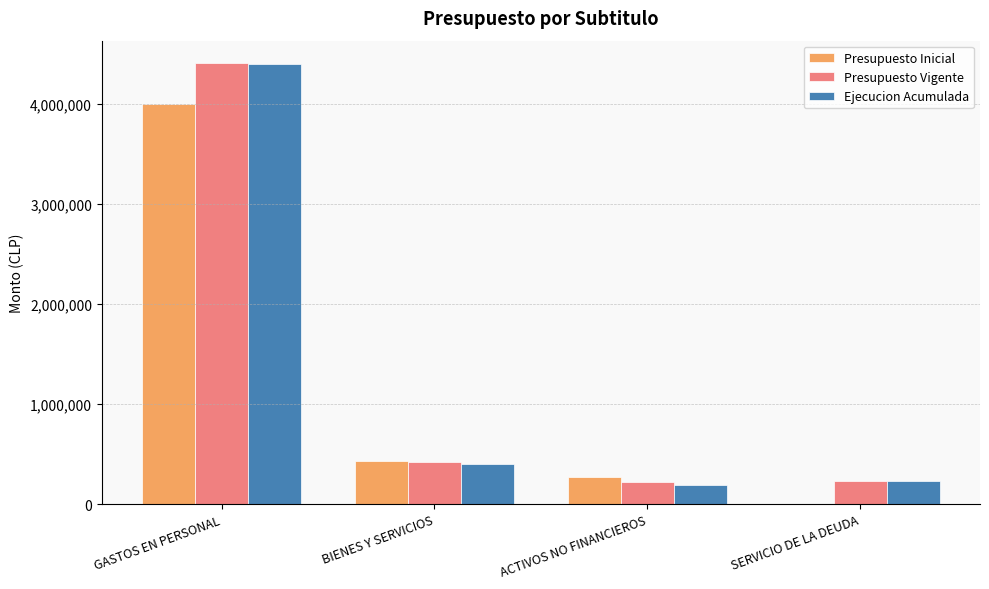

What is the total value across all series at BIENES Y SERVICIOS?

1255826